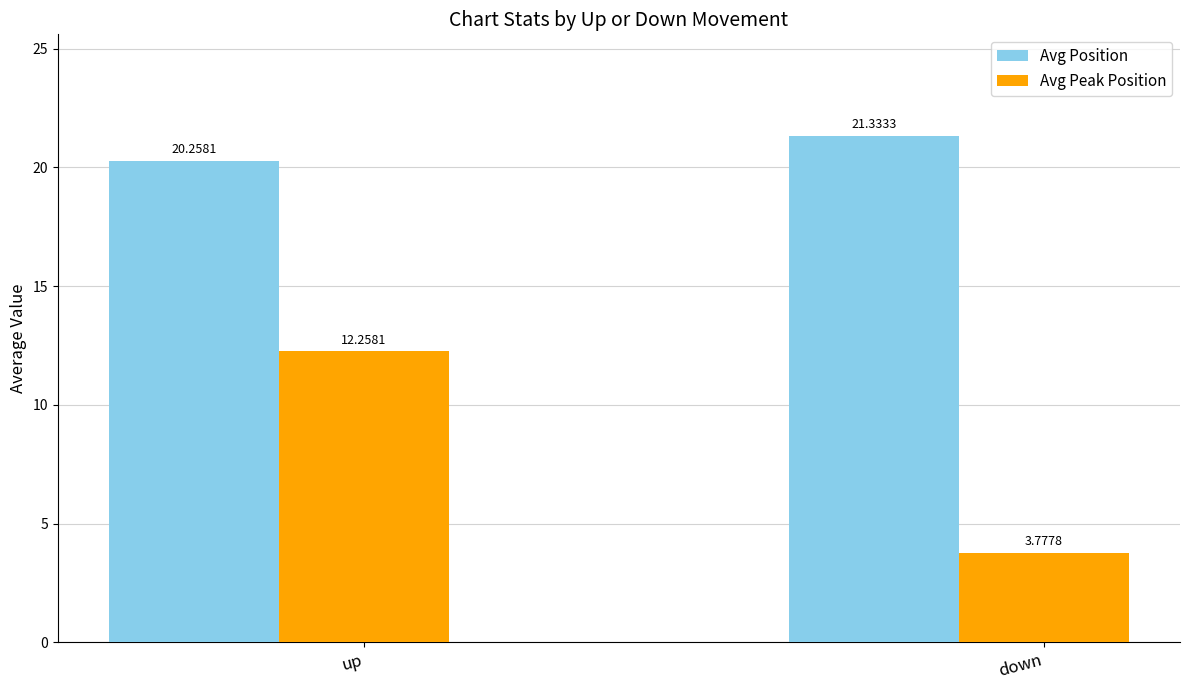

Between up and down, which series saw the biggest shift?

Avg Peak Position